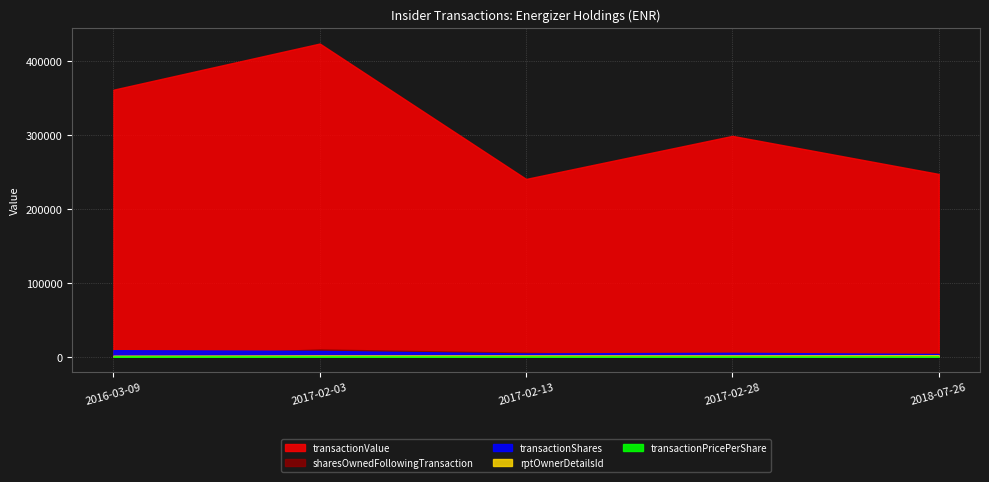

Reading left to right, transcribe all the data shown in this chart.

transactionShares: 2016-03-09=8954.0	2017-02-03=8000.0	2017-02-13=4500.0	2017-02-28=5440.0	2018-07-26=3810.0
transactionPricePerShare: 2016-03-09=40.4	2017-02-03=53.0	2017-02-13=53.5	2017-02-28=55.0	2018-07-26=65.0
transactionValue: 2016-03-09=361742.0	2017-02-03=424240.0	2017-02-13=240908.0	2017-02-28=299200.0	2018-07-26=247650.0
sharesOwnedFollowingTransaction: 2016-03-09=0.0	2017-02-03=9940.0	2017-02-13=5440.0	2017-02-28=0.0	2018-07-26=3811.0
rptOwnerDetailsId: 2016-03-09=1595.0	2017-02-03=1945.0	2017-02-13=1941.0	2017-02-28=1943.0	2018-07-26=2141.0